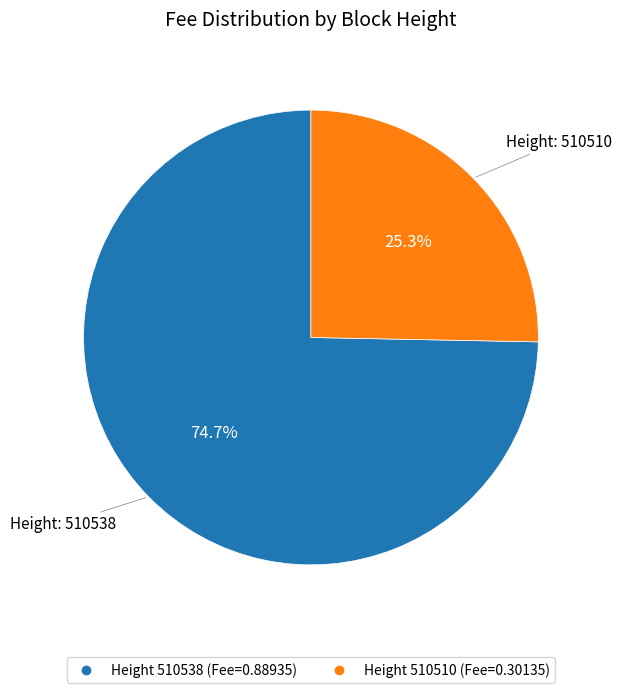

Is there any slice that represents more than half of the pie?

Yes